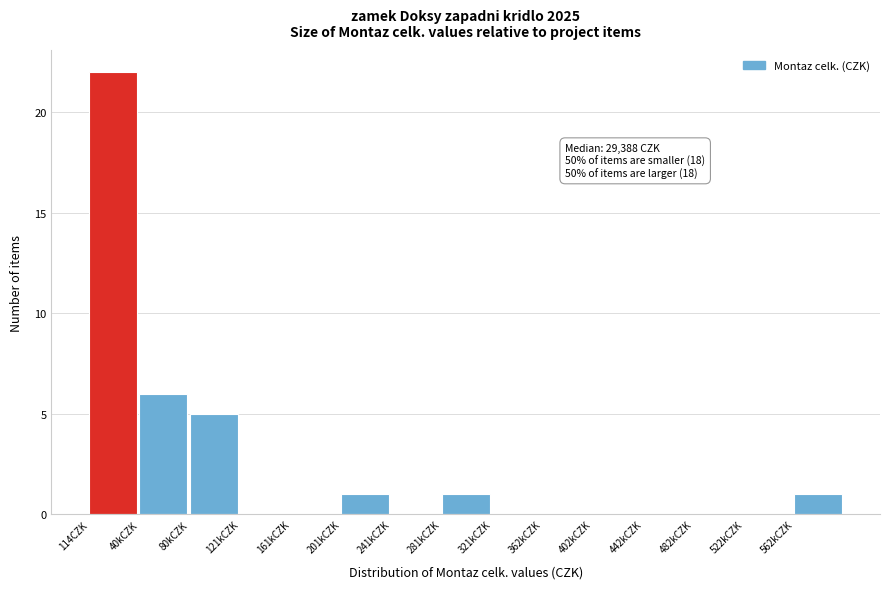

Reading left to right, transcribe all the data shown in this chart.

114CZK=22	40kCZK=6	80kCZK=5	121kCZK=0	161kCZK=0	201kCZK=1	241kCZK=0	281kCZK=1	321kCZK=0	362kCZK=0	402kCZK=0	442kCZK=0	482kCZK=0	522kCZK=0	562kCZK=1